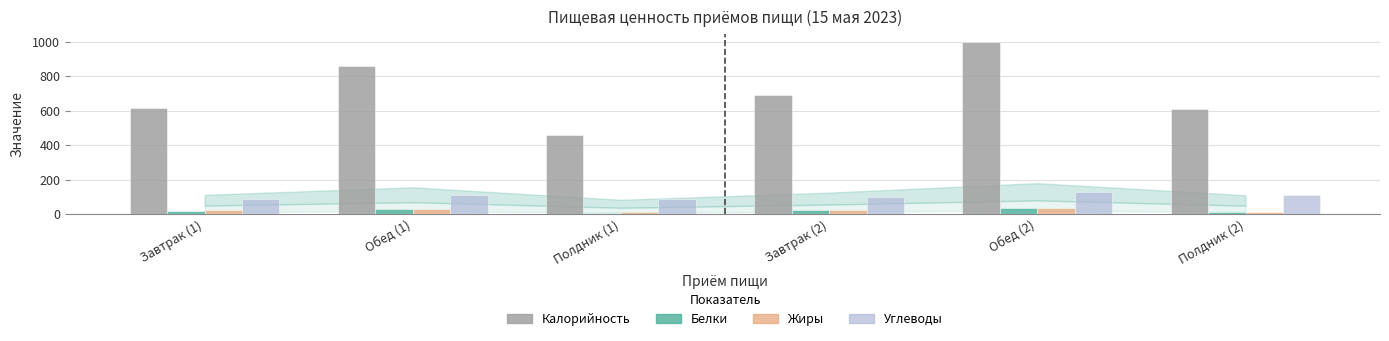

What is the label of the 4th bar from the left?

Завтрак (2)